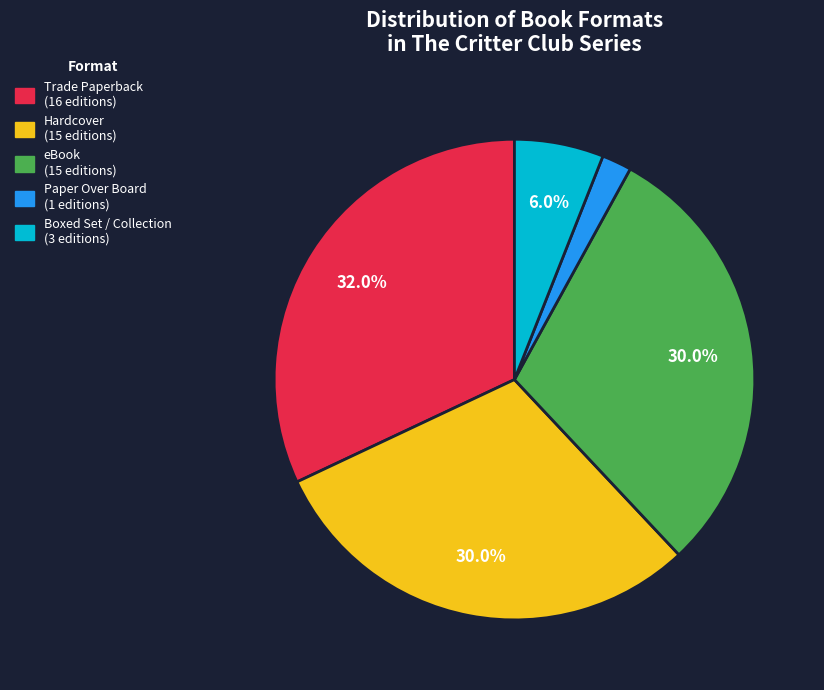

To the nearest percent, what portion does eBook represent?

30%